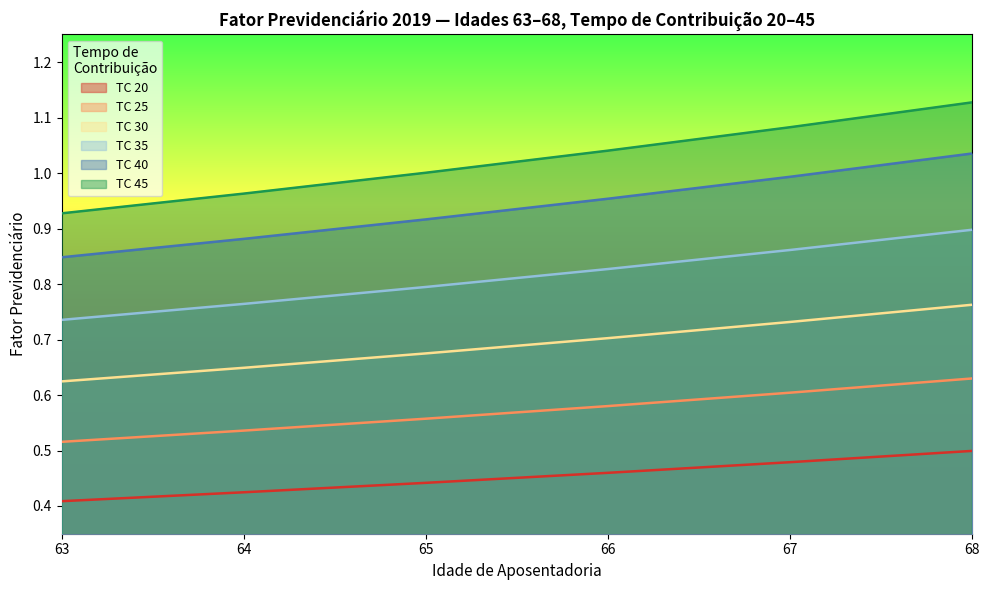

What is the spread (max minus min) of values at 67?

0.6